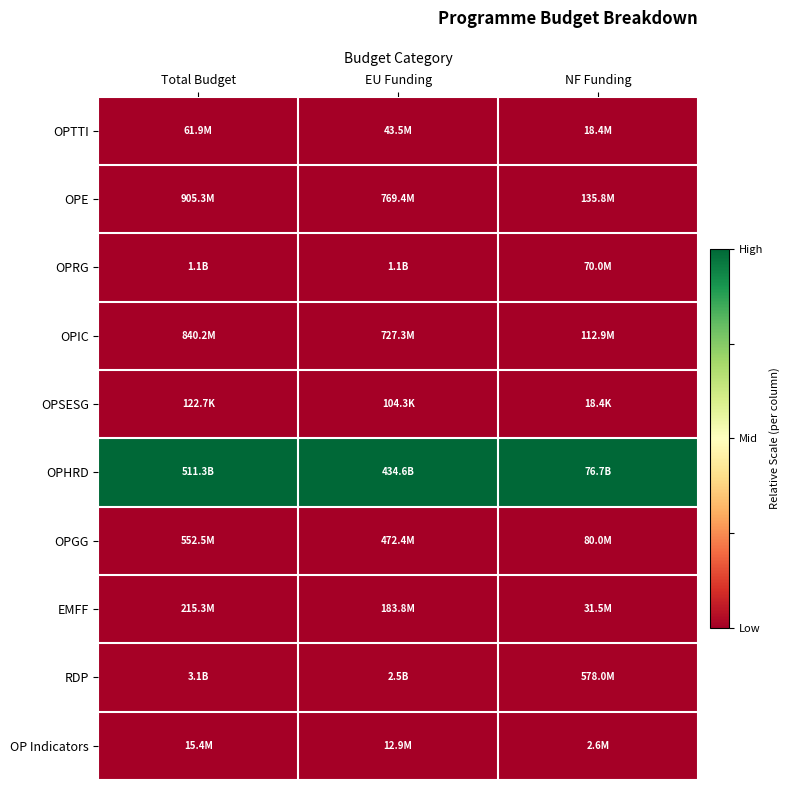

At which category does the chart reach its peak across all series?

Total Budget